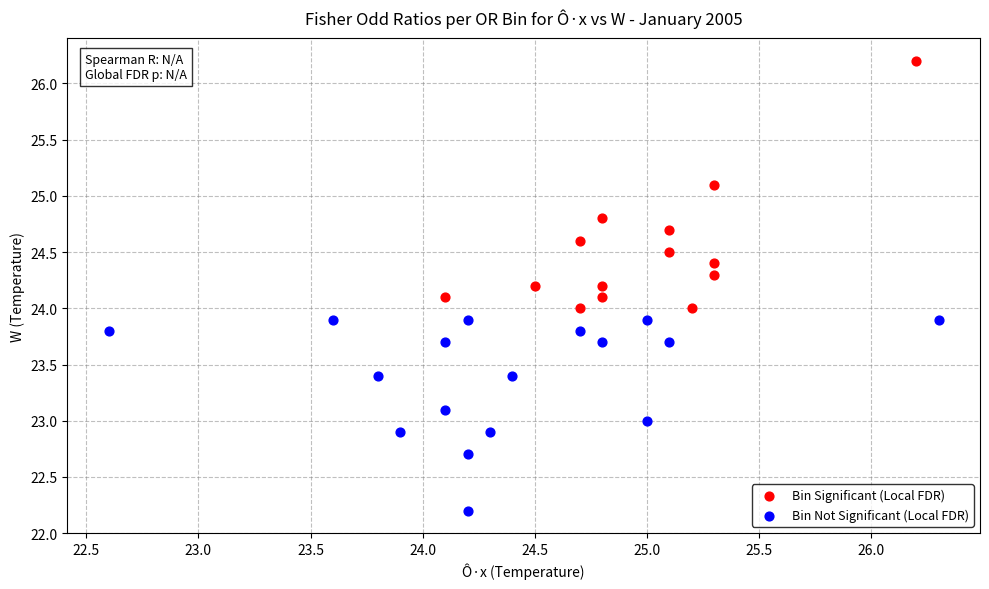

Which series contains the highest Y value?

Bin Significant (Local FDR)